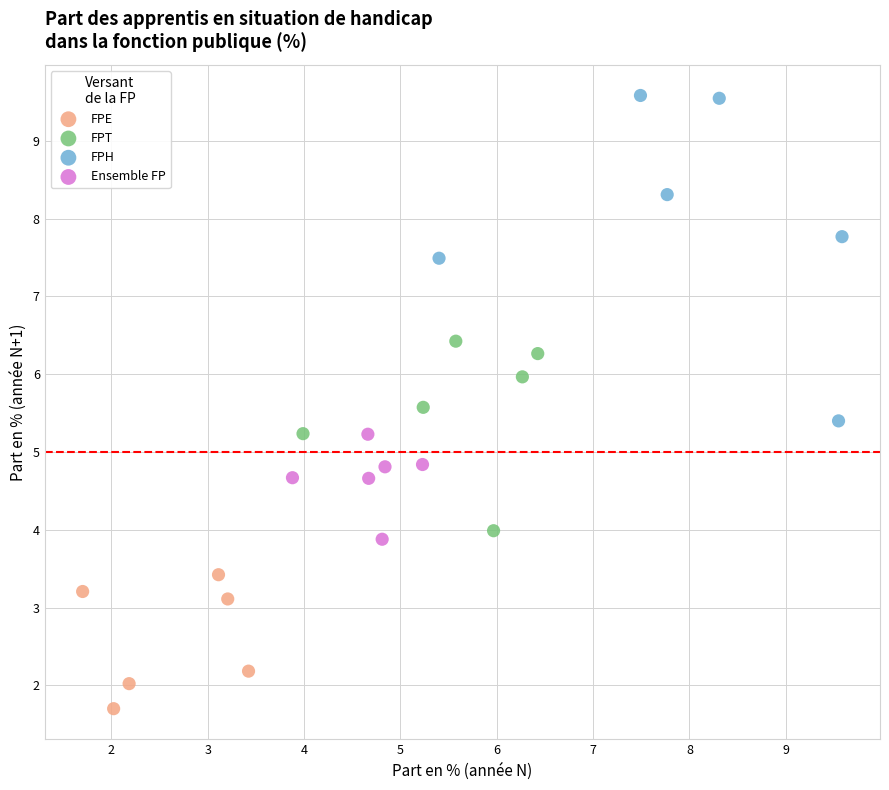

Which series contains the highest Y value?

FPH